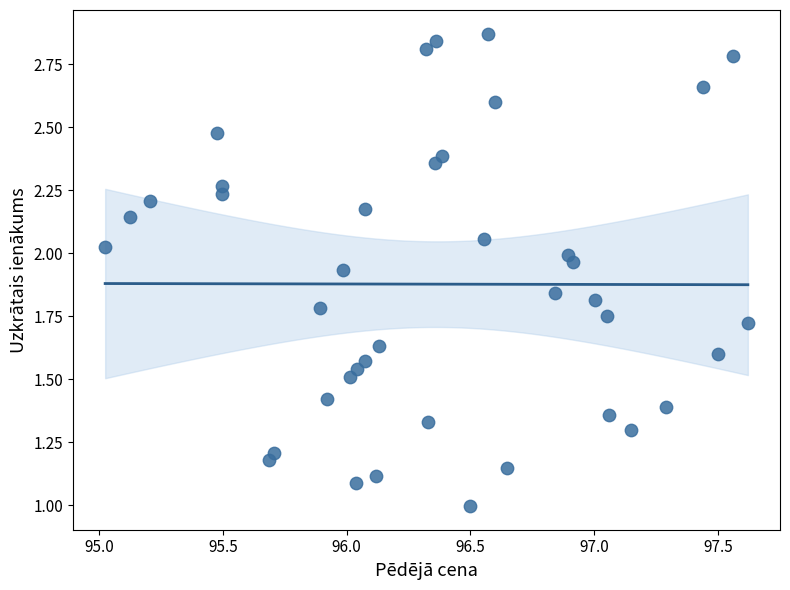

What is the range of X values (max minus min)?

2.6